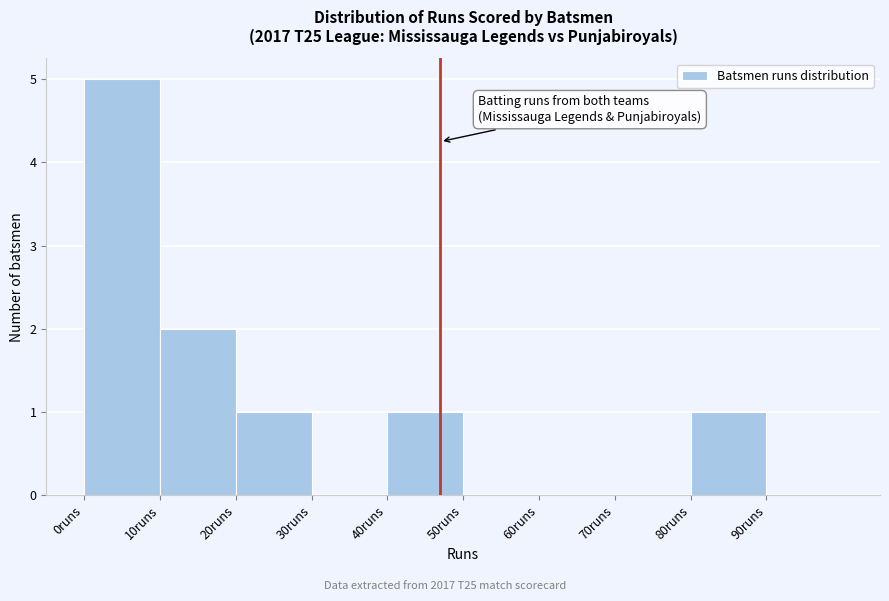

Reading left to right, list every bar in this chart as the range it spans on the x-axis followed by its height. The values are not printed on the chart, so give them approximately, as read against the axis.

0 to 10: 5
10 to 20: 2
20 to 30: 1
30 to 40: 0
40 to 50: 1
50 to 60: 0
60 to 70: 0
70 to 80: 0
80 to 90: 1
90 to 100: 0